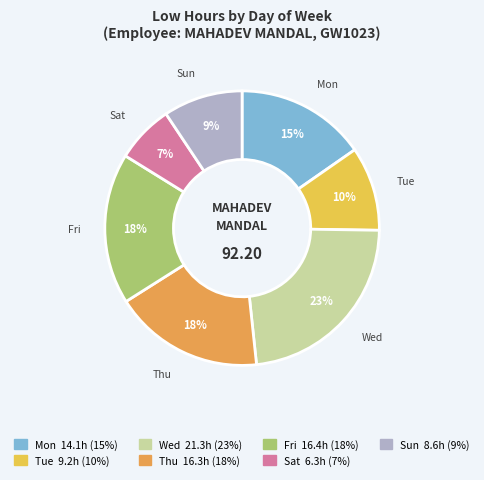

Does any single category account for the majority?

No